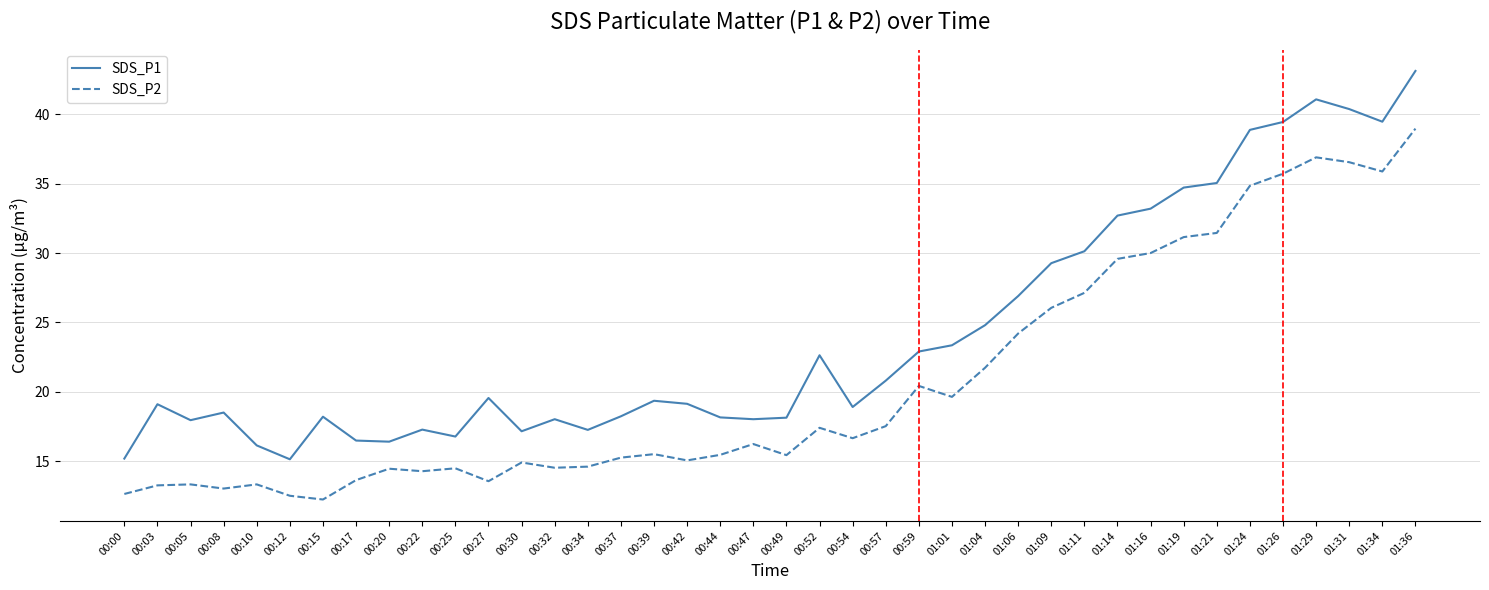

At 01:29, list the series in order from smallest to largest.

SDS_P2, SDS_P1